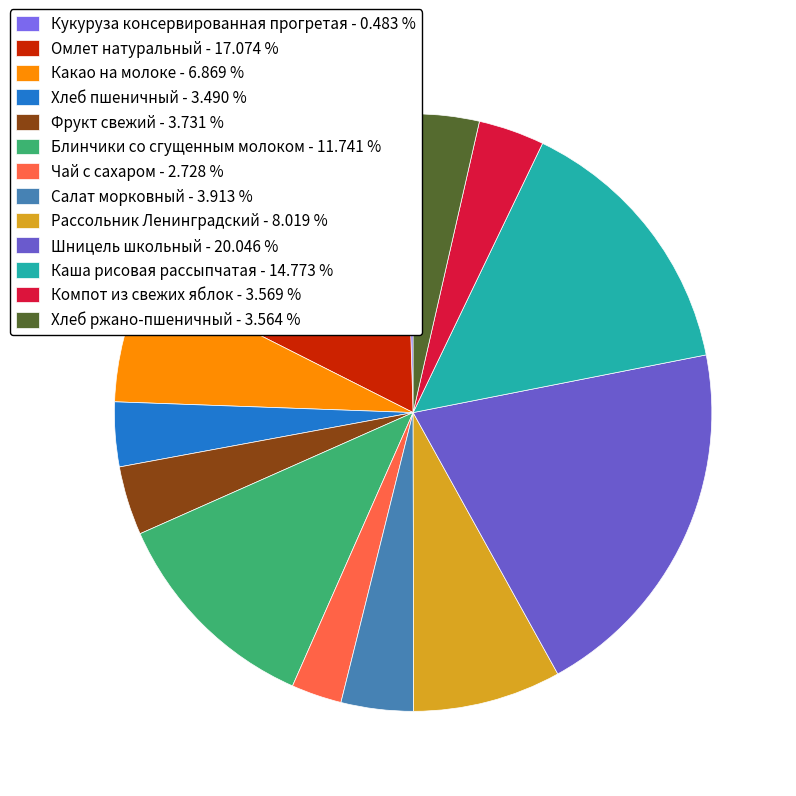

Is Кукуруза консервированная прогретая the majority of the pie?

No